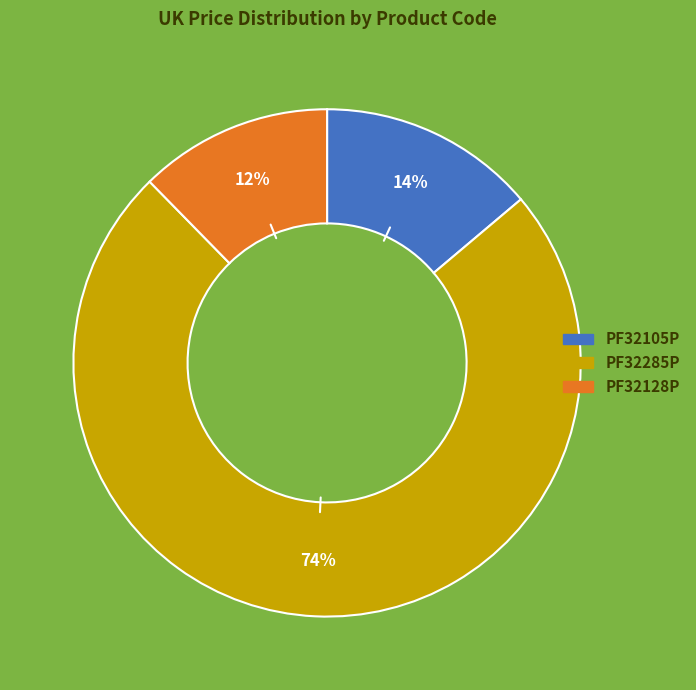

How many slices are in this pie chart?

3